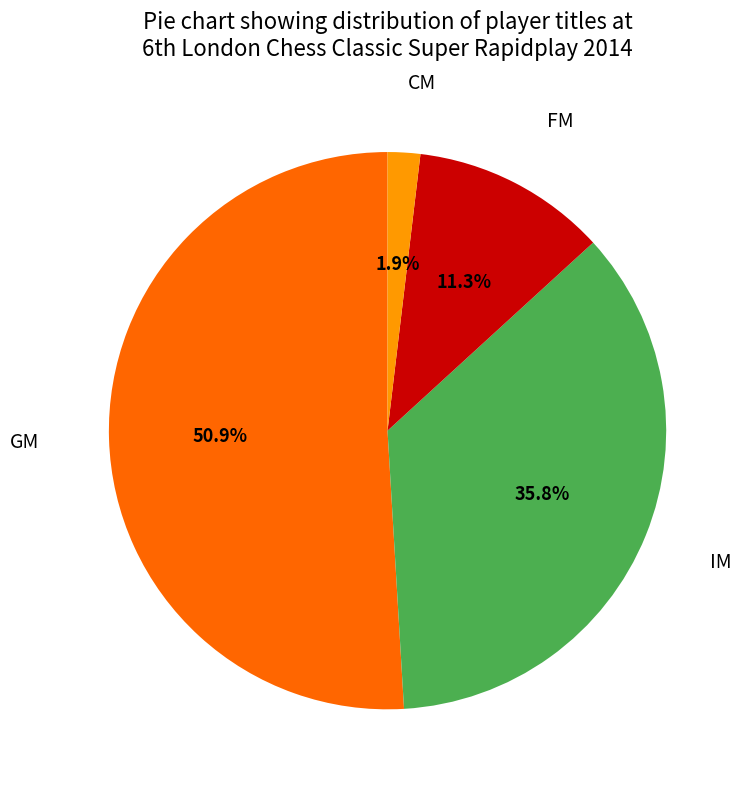

How many slices are in this pie chart?

4